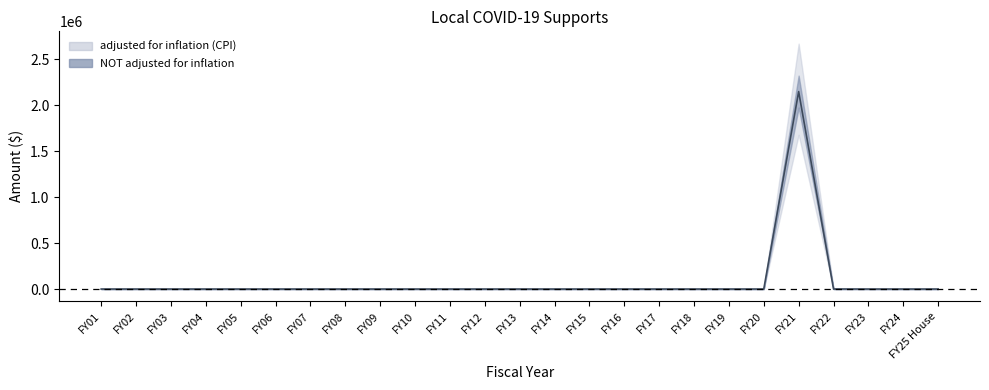

What is the difference between the second highest and minimum values?

456.5